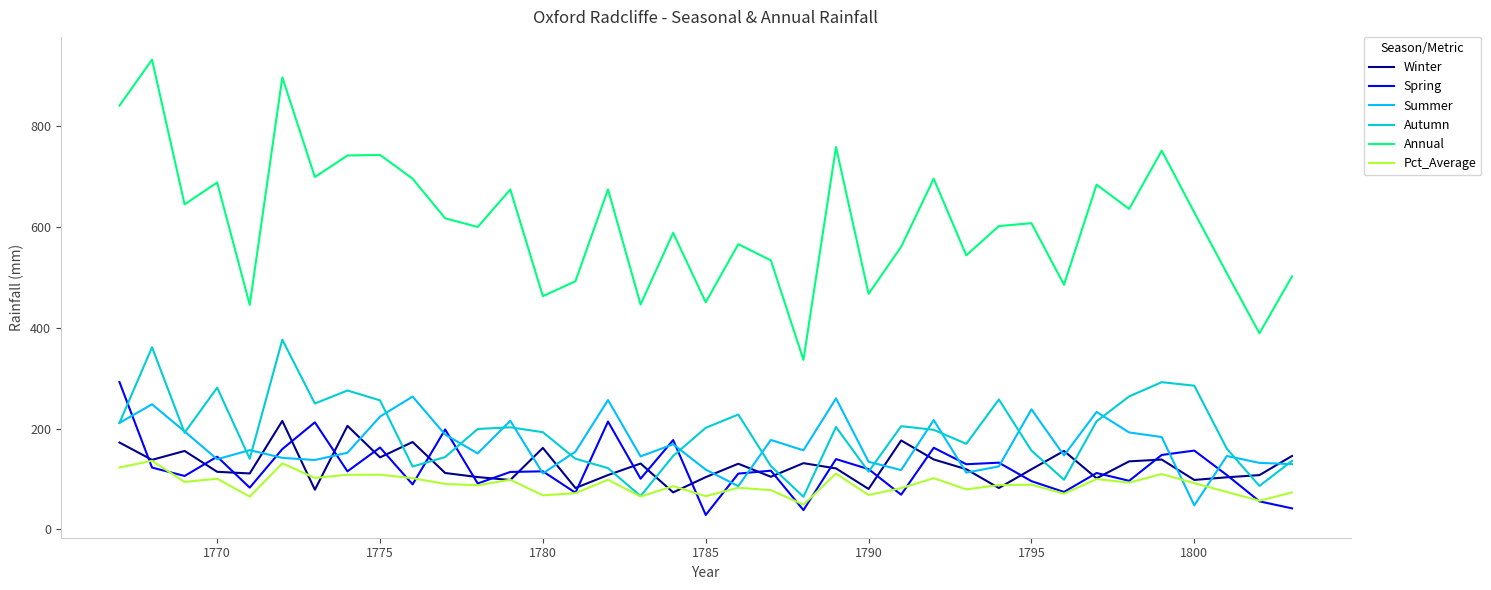

What is the maximum value shown in the chart?

932.7